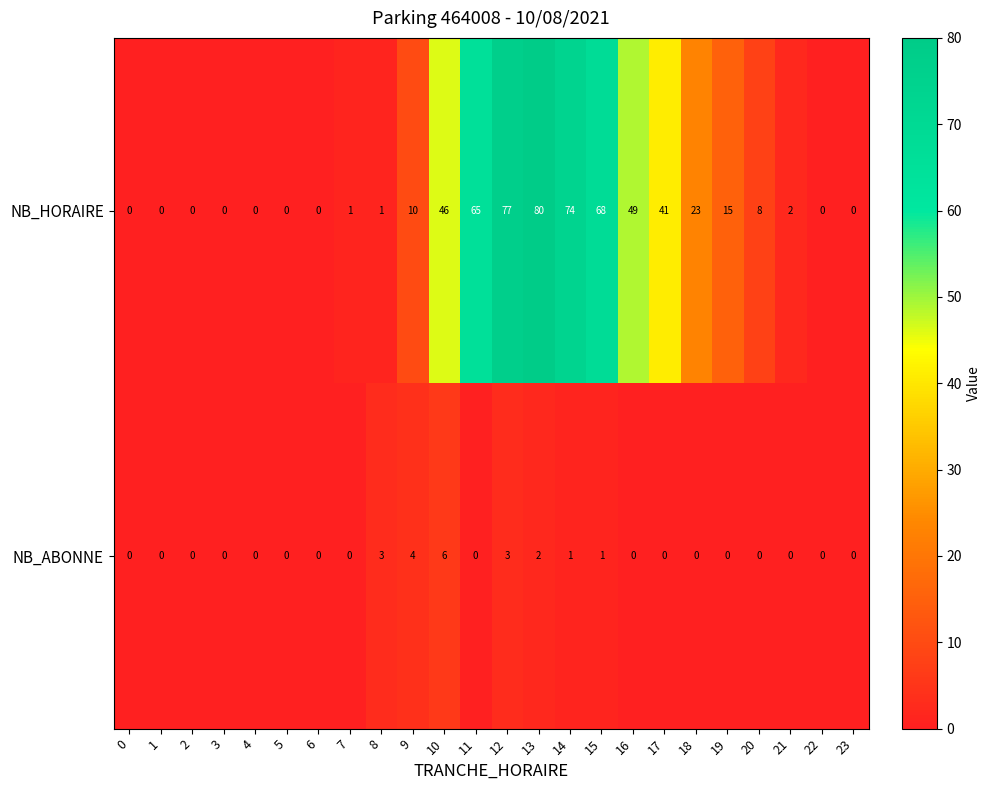

At which category is the sum across all series the highest?

13